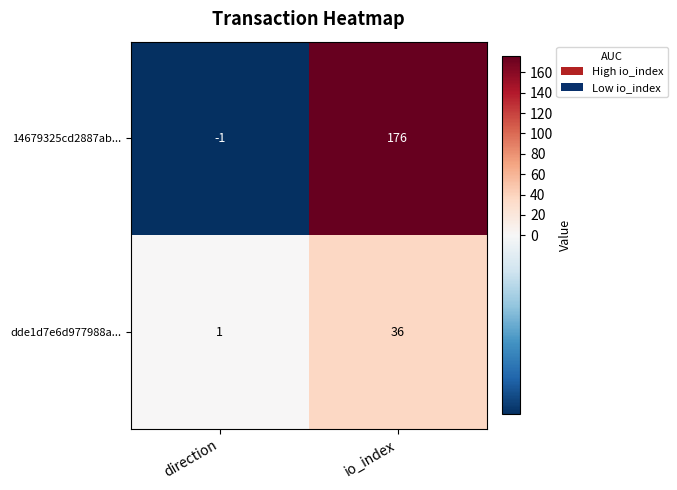

How many series are shown in this chart?

2